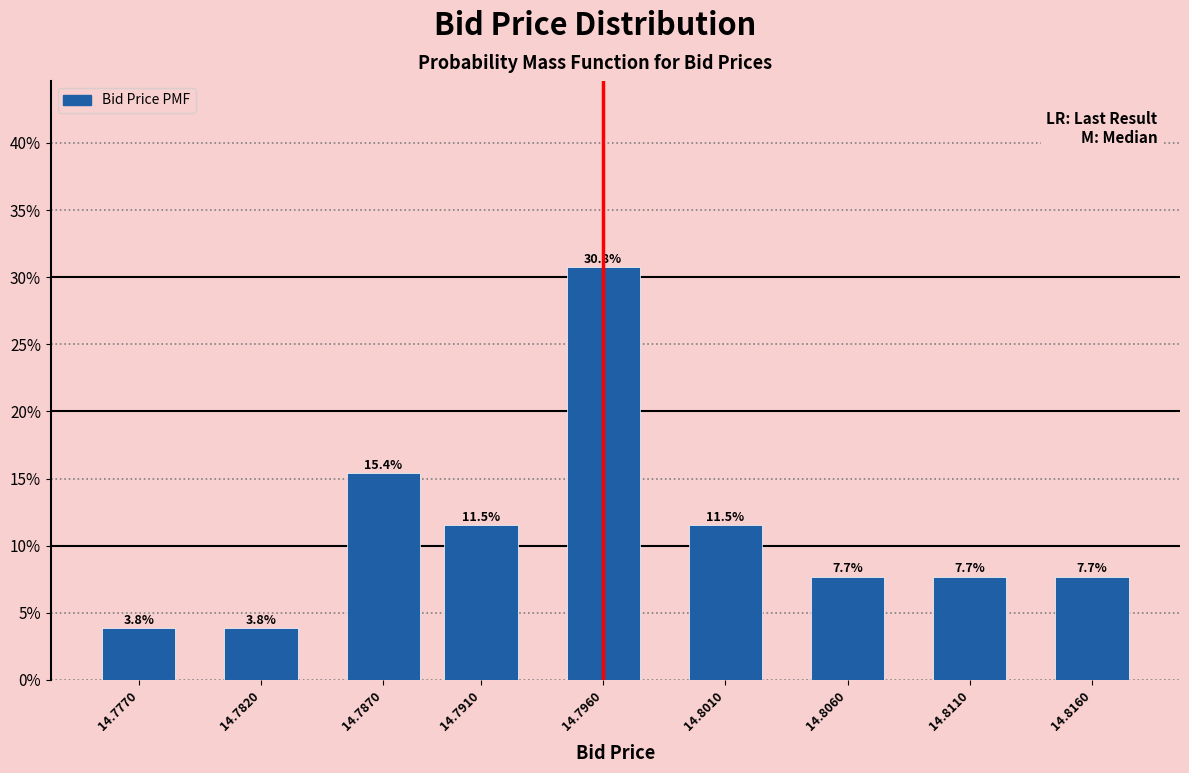

Reading left to right, list all the values displayed in this chart.

14.7770=3.8	14.7820=3.8	14.7870=15.4	14.7910=11.5	14.7960=30.8	14.8010=11.5	14.8060=7.7	14.8110=7.7	14.8160=7.7